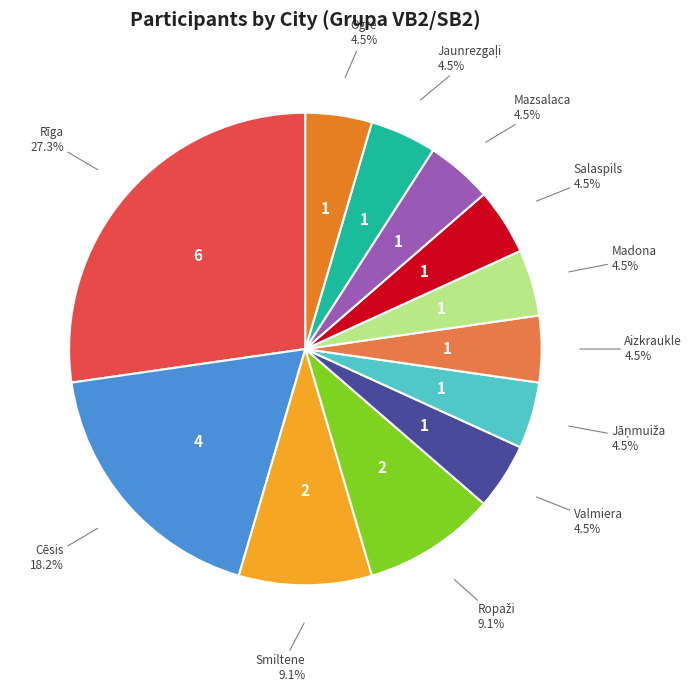

Is there any slice that represents more than half of the pie?

No